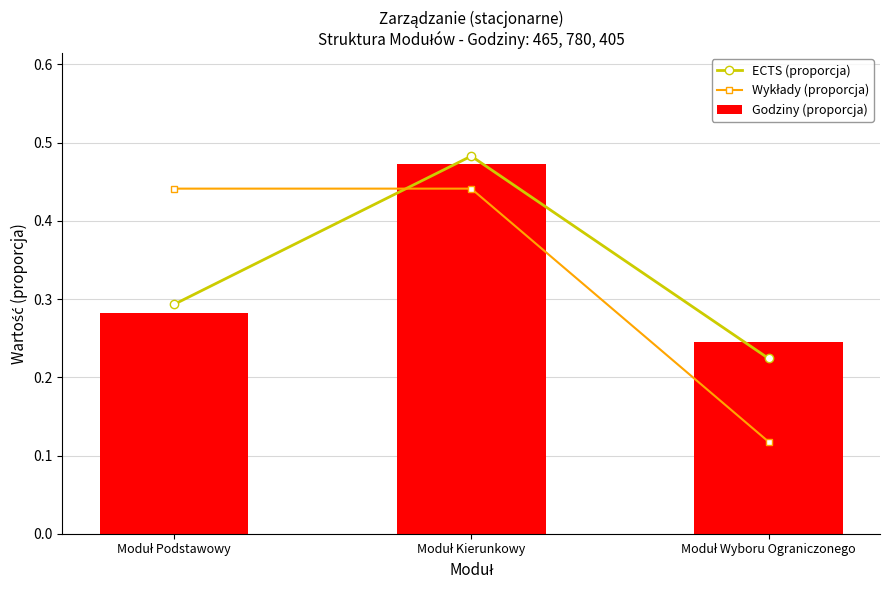

How many groups of bars are there?

3